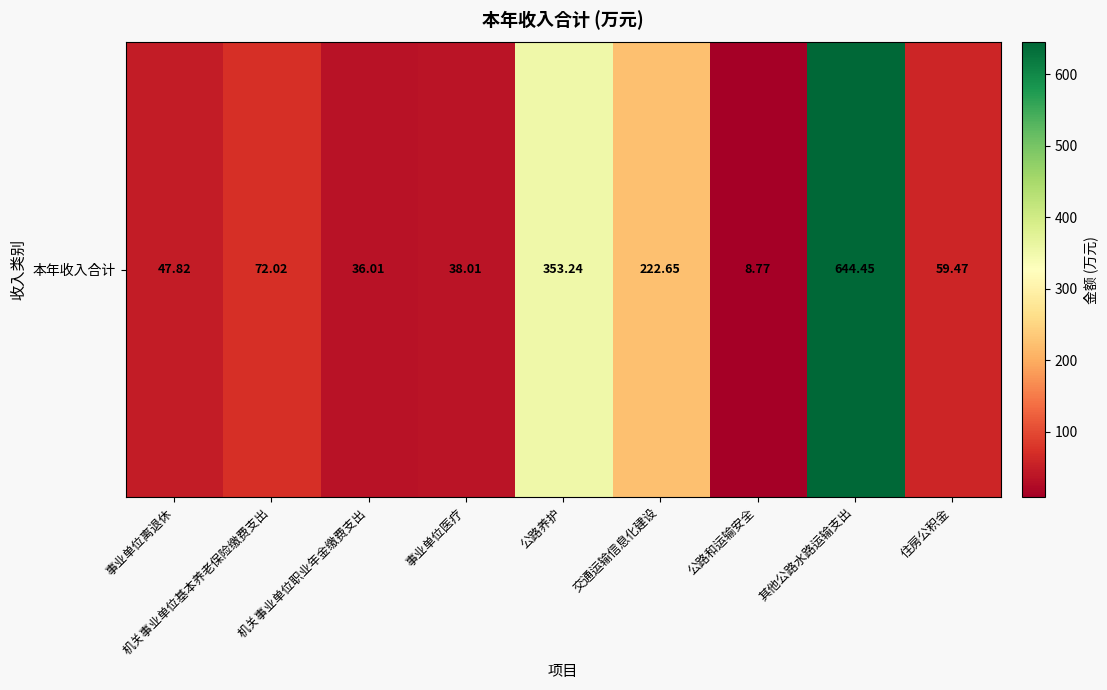

What is the minimum value shown in the chart?

8.8